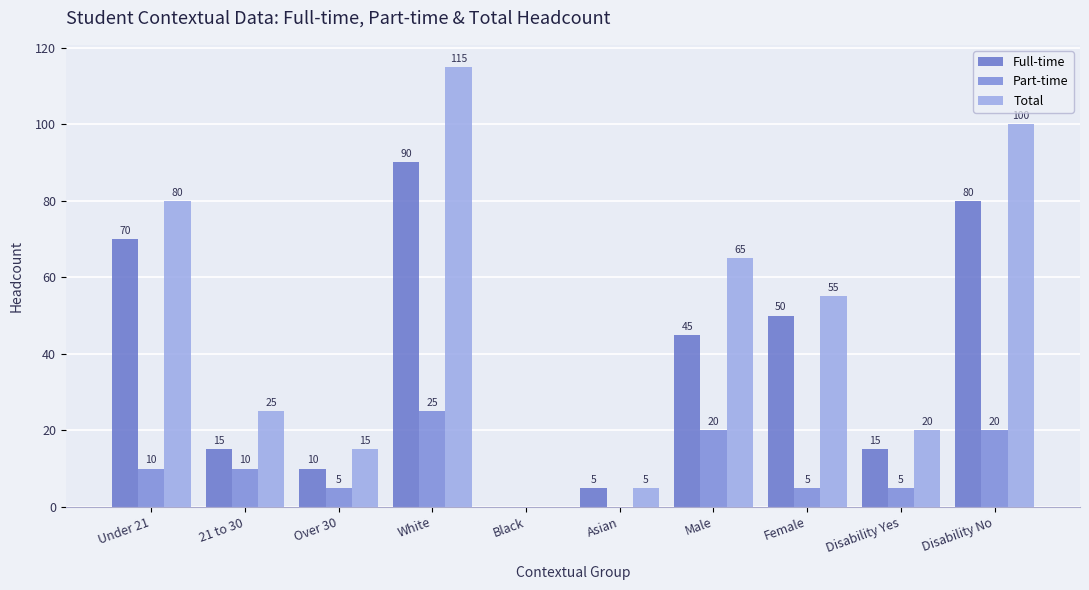

Are the bars grouped side by side (vs. stacked)?

Yes